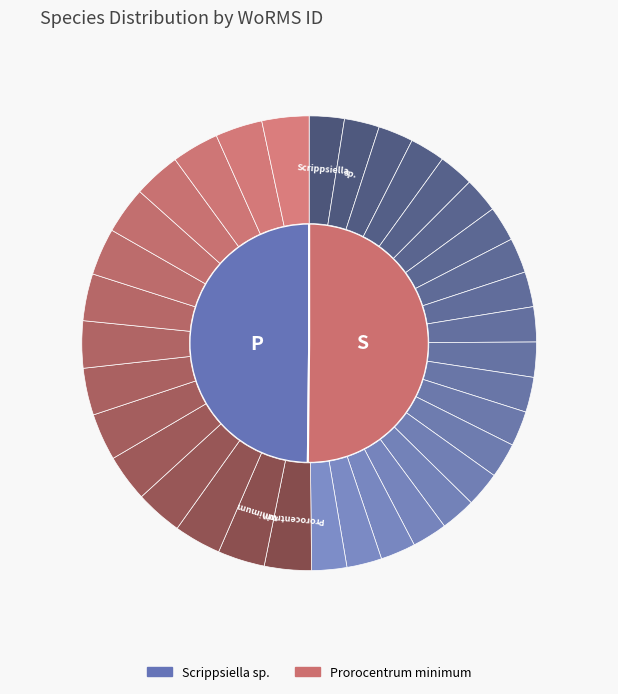

Do Prorocentrum minimum and Scrippsiella sp. together represent more than half of the pie?

Yes